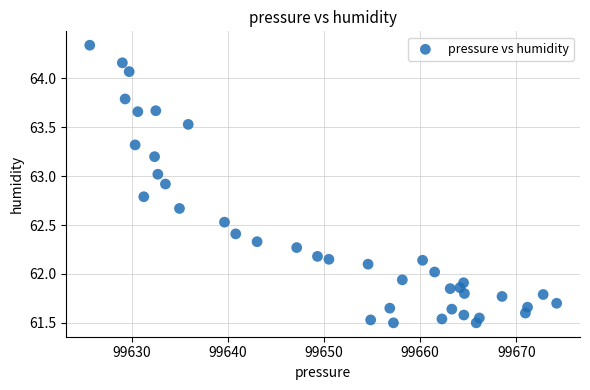

What is the range of X values (max minus min)?

48.6